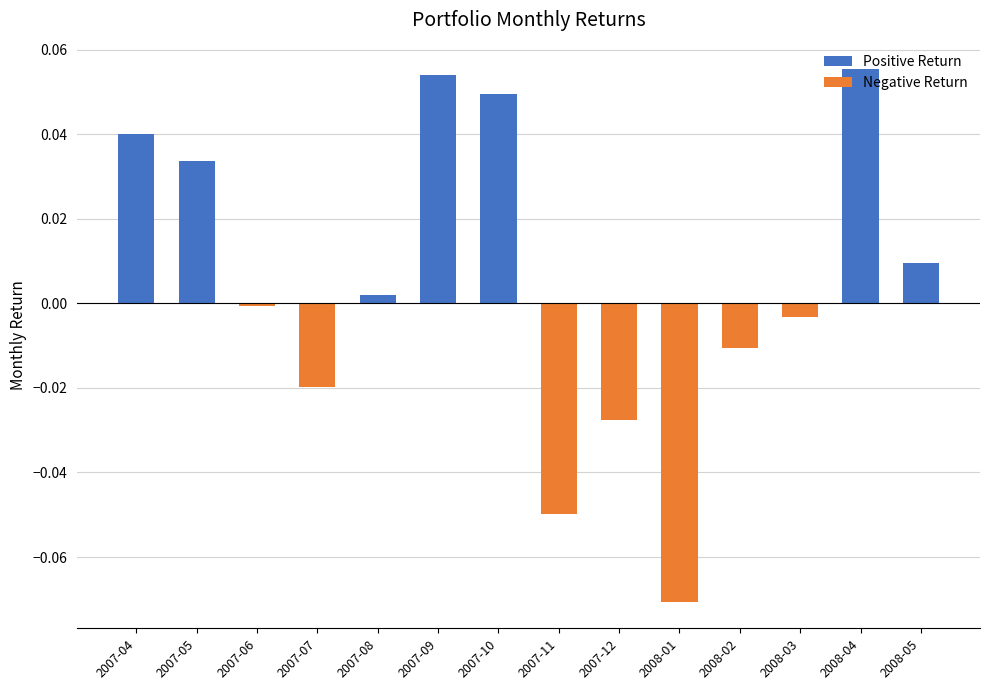

True or false: Positive Return has a value of 0.0 at 2008-04.

False